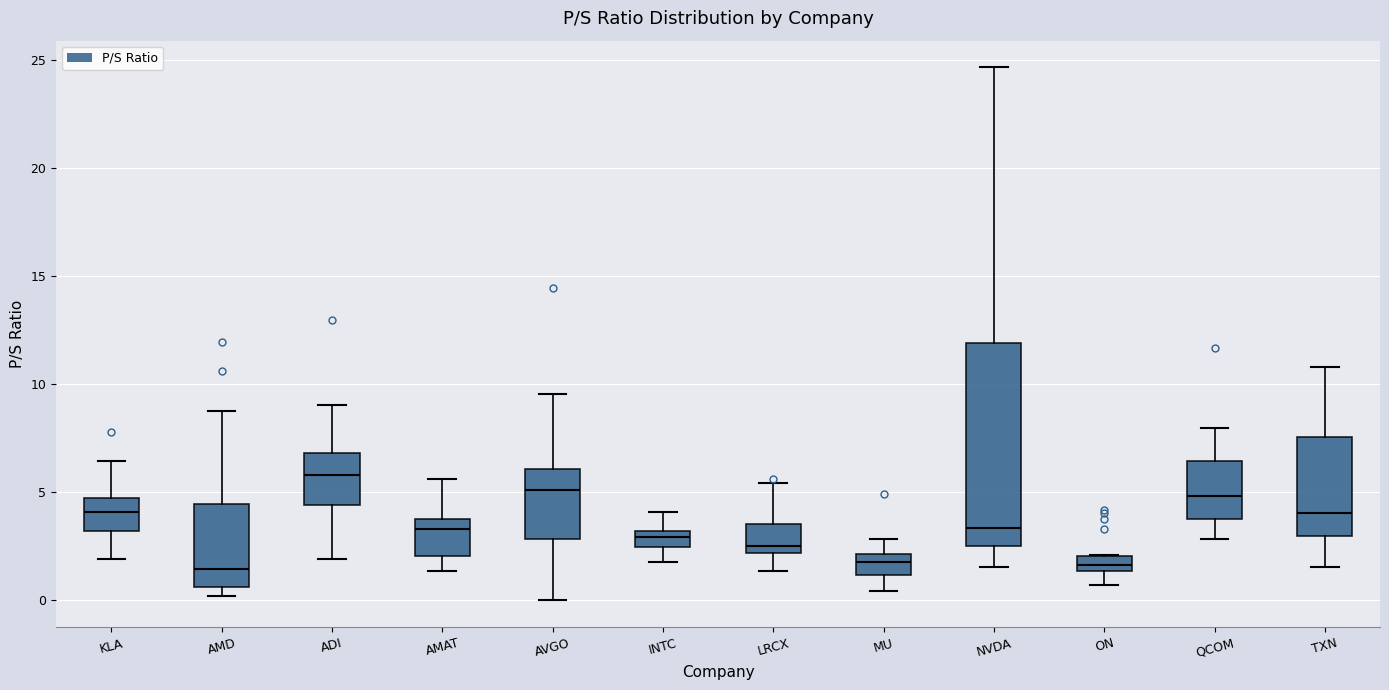

Where does the median line of the box for AMAT sit on the y-axis? The values are not printed on the chart, so give them approximately, as read against the axis.

3.5